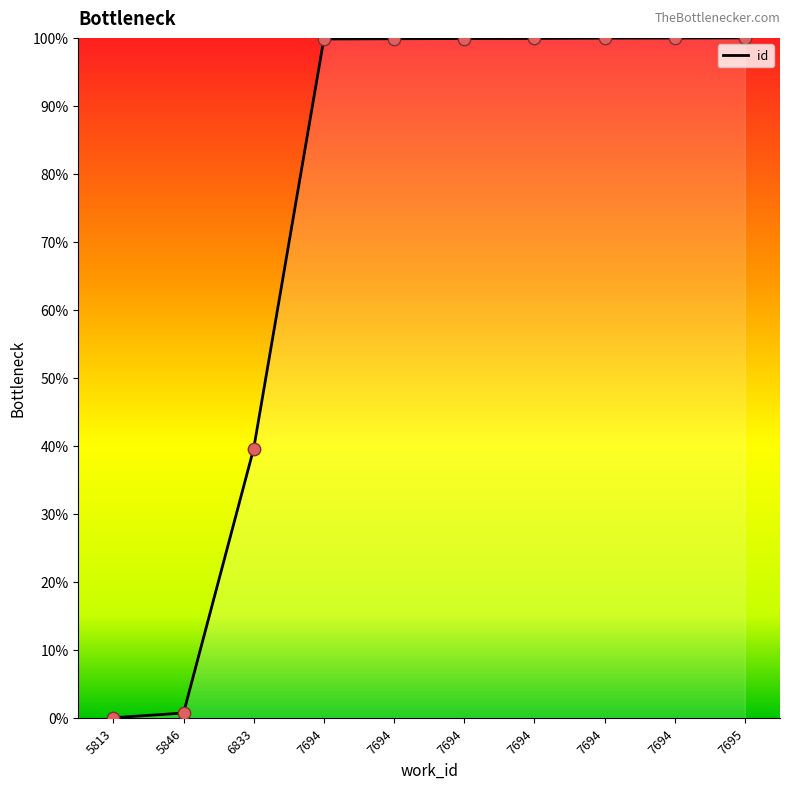

What is the change in value from 7694 to 7694?

+0.1